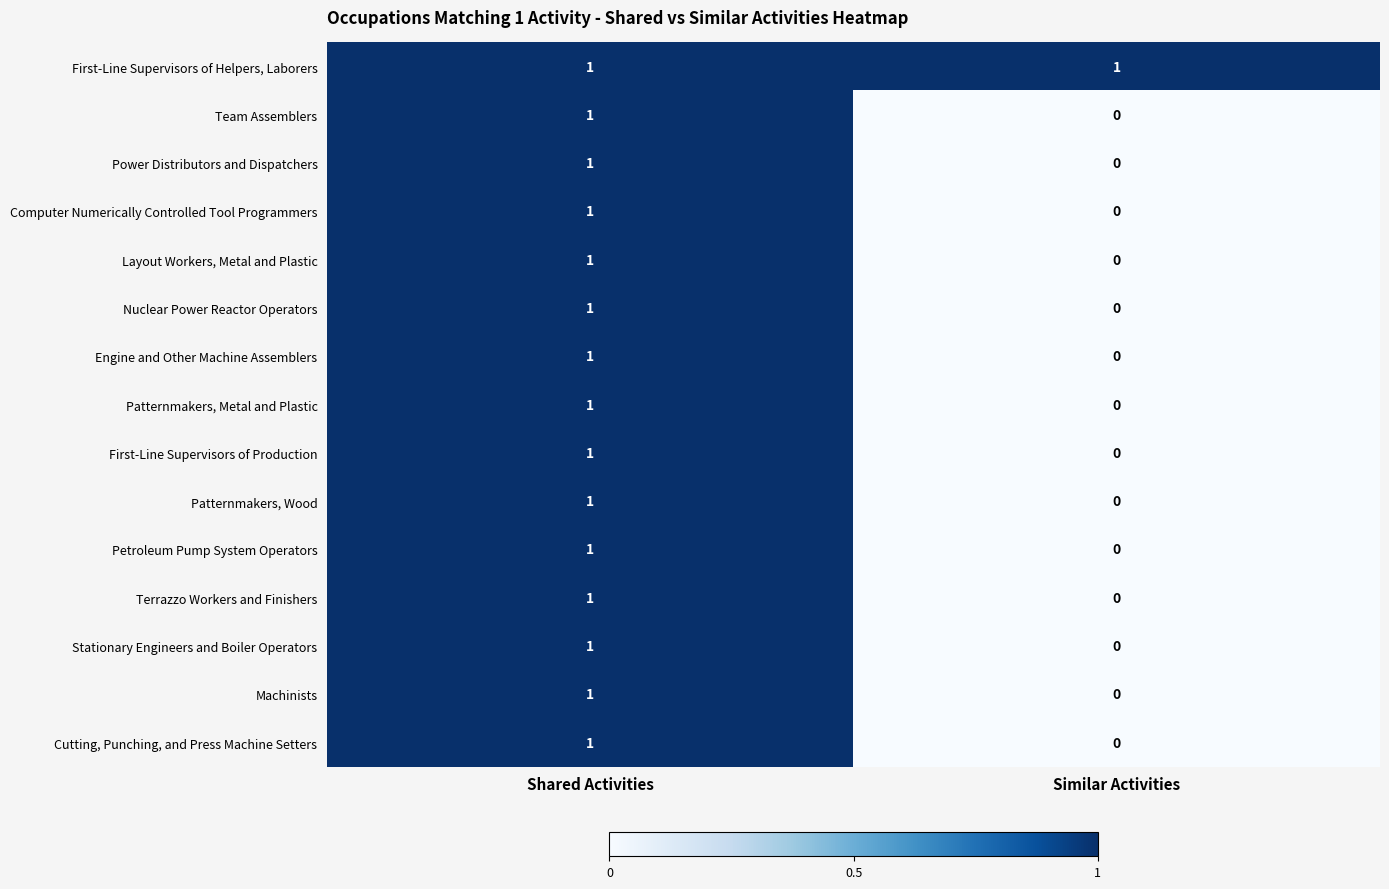

List the labels in order of Computer Numerically Controlled Tool Programmers value, largest first.

Shared Activities, Similar Activities